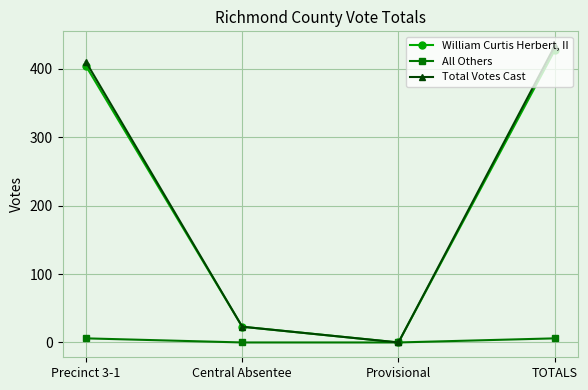

Count the number of data series in this chart.

3